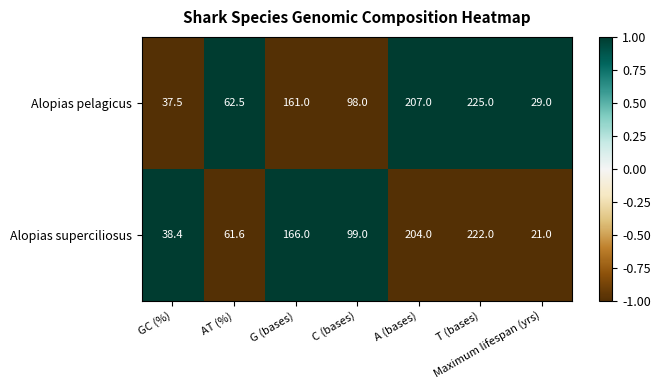

How many data points in Alopias pelagicus are less than 98?

3